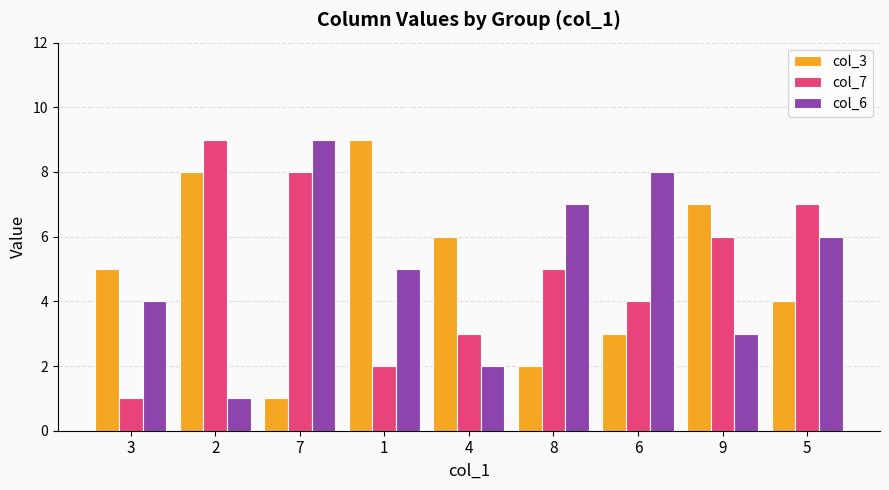

Reading right to left, extract all data points from this chart.

col_3: 4	7	3	2	6	9	1	8	5
col_7: 7	6	4	5	3	2	8	9	1
col_6: 6	3	8	7	2	5	9	1	4